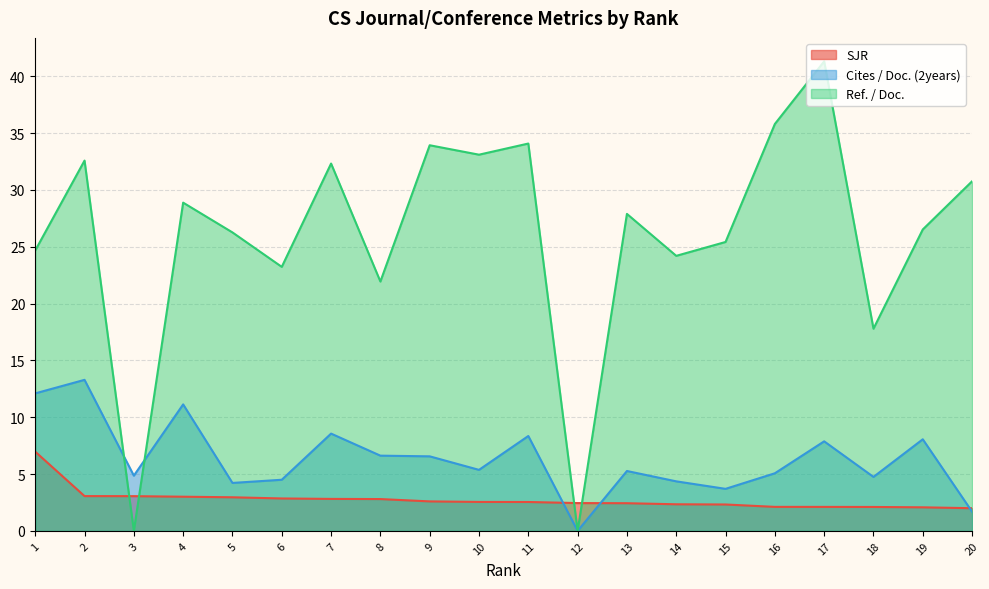

Reading left to right, what are all the values shown in this chart?

SJR: 1=7.0	2=3.1	3=3.1	4=3.0	5=3.0	6=2.9	7=2.8	8=2.8	9=2.6	10=2.5	11=2.5	12=2.4	13=2.4	14=2.3	15=2.3	16=2.1	17=2.1	18=2.1	19=2.1	20=2.0
Cites / Doc. (2years): 1=12.1	2=13.3	3=4.9	4=11.1	5=4.2	6=4.5	7=8.6	8=6.6	9=6.6	10=5.4	11=8.3	12=0.0	13=5.3	14=4.4	15=3.7	16=5.1	17=7.9	18=4.8	19=8.1	20=1.7
Ref. / Doc.: 1=24.7	2=32.6	3=0.0	4=28.9	5=26.3	6=23.2	7=32.3	8=21.9	9=33.9	10=33.1	11=34.1	12=0.0	13=27.9	14=24.2	15=25.4	16=35.8	17=41.3	18=17.8	19=26.5	20=30.8